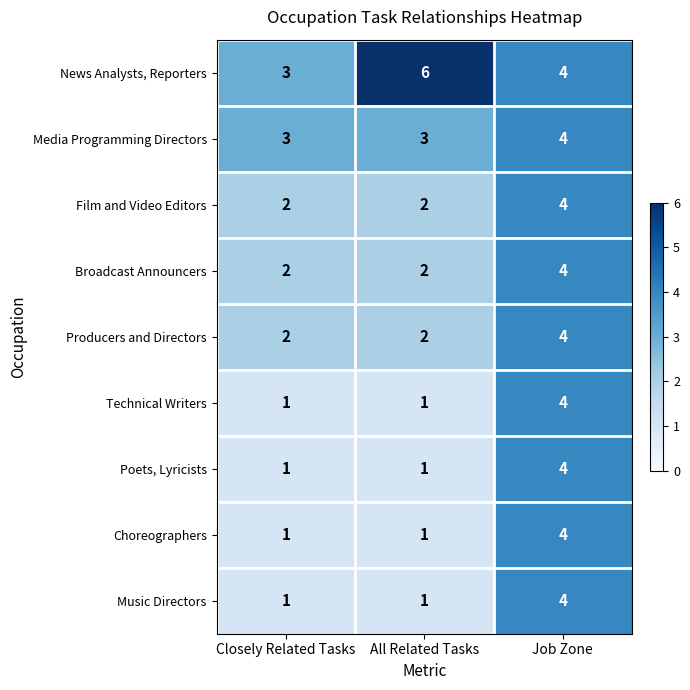

Between Closely Related Tasks and All Related Tasks, which series saw the biggest shift?

News Analysts, Reporters